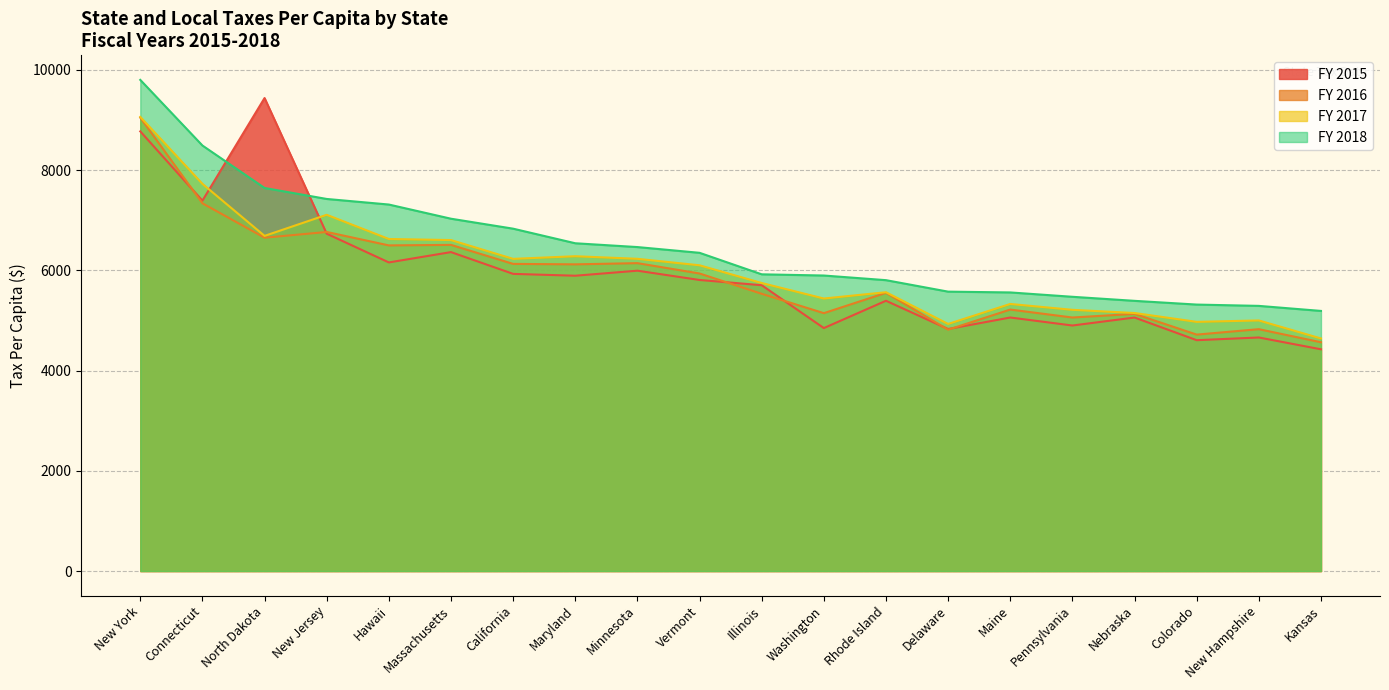

What is the approximate value of FY 2018 at Minnesota?

6464.0